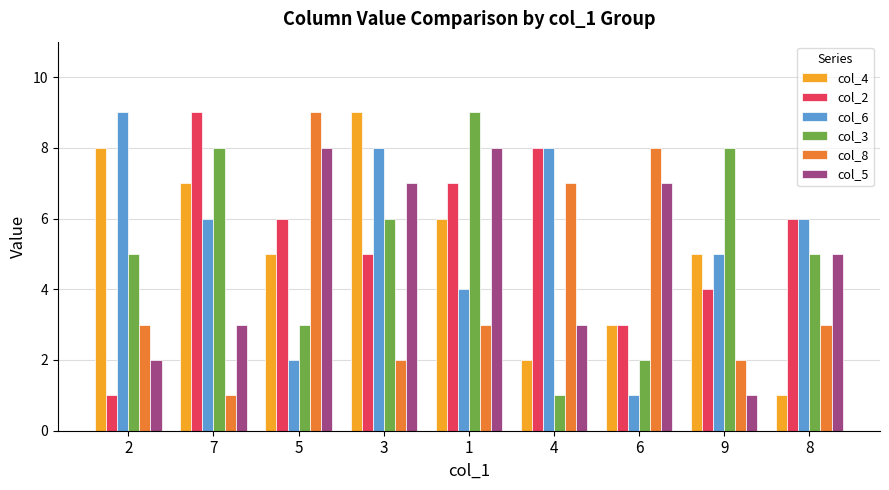

Count the col_4 values in the range 3 to 7.

5